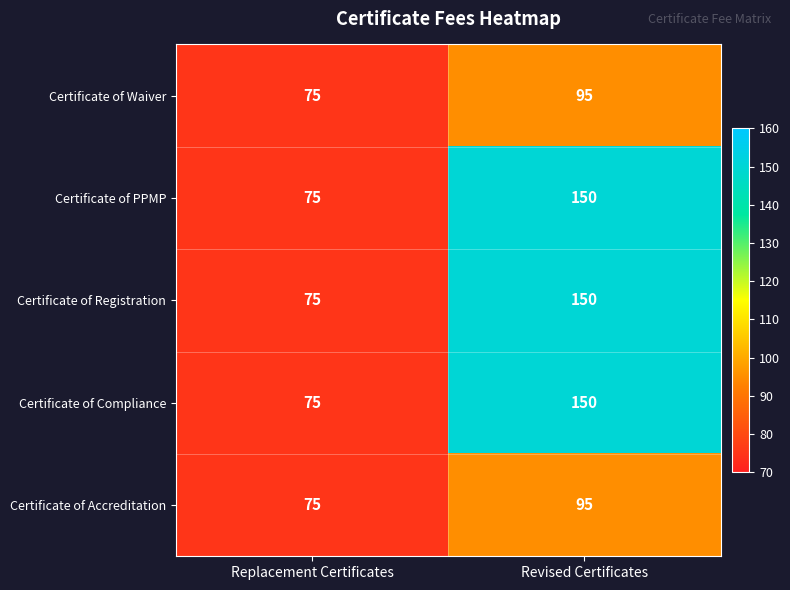

Count the number of data series in this chart.

5